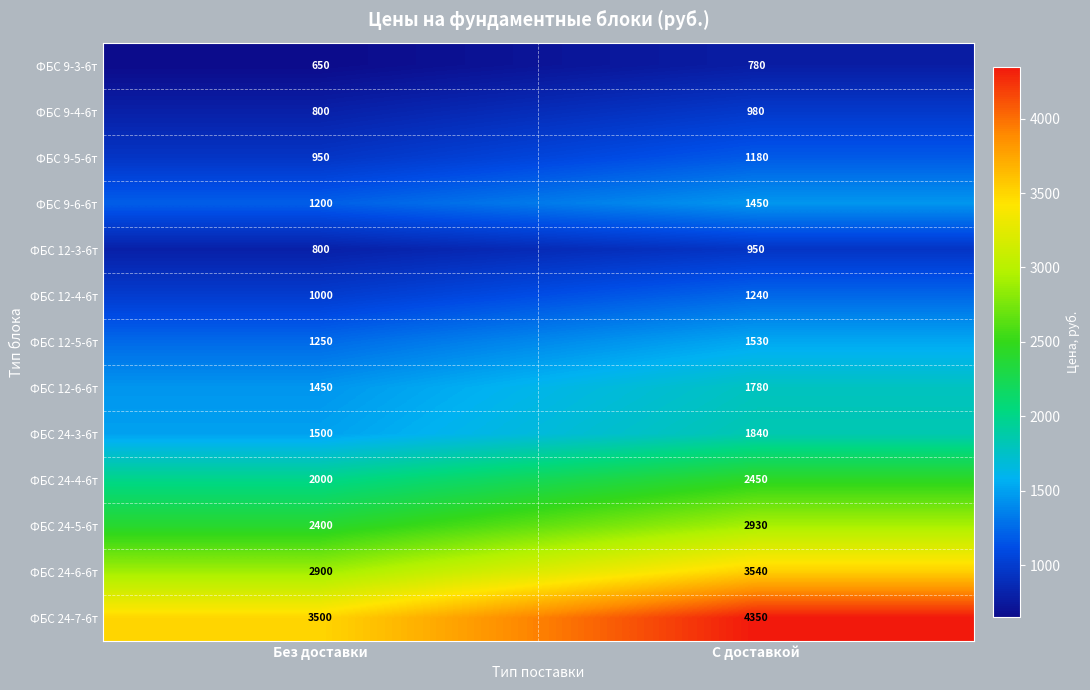

Rank the series by their maximum value, from lowest to highest.

ФБС 9-3-6т, ФБС 12-3-6т, ФБС 9-4-6т, ФБС 9-5-6т, ФБС 12-4-6т, ФБС 9-6-6т, ФБС 12-5-6т, ФБС 12-6-6т, ФБС 24-3-6т, ФБС 24-4-6т, ФБС 24-5-6т, ФБС 24-6-6т, ФБС 24-7-6т